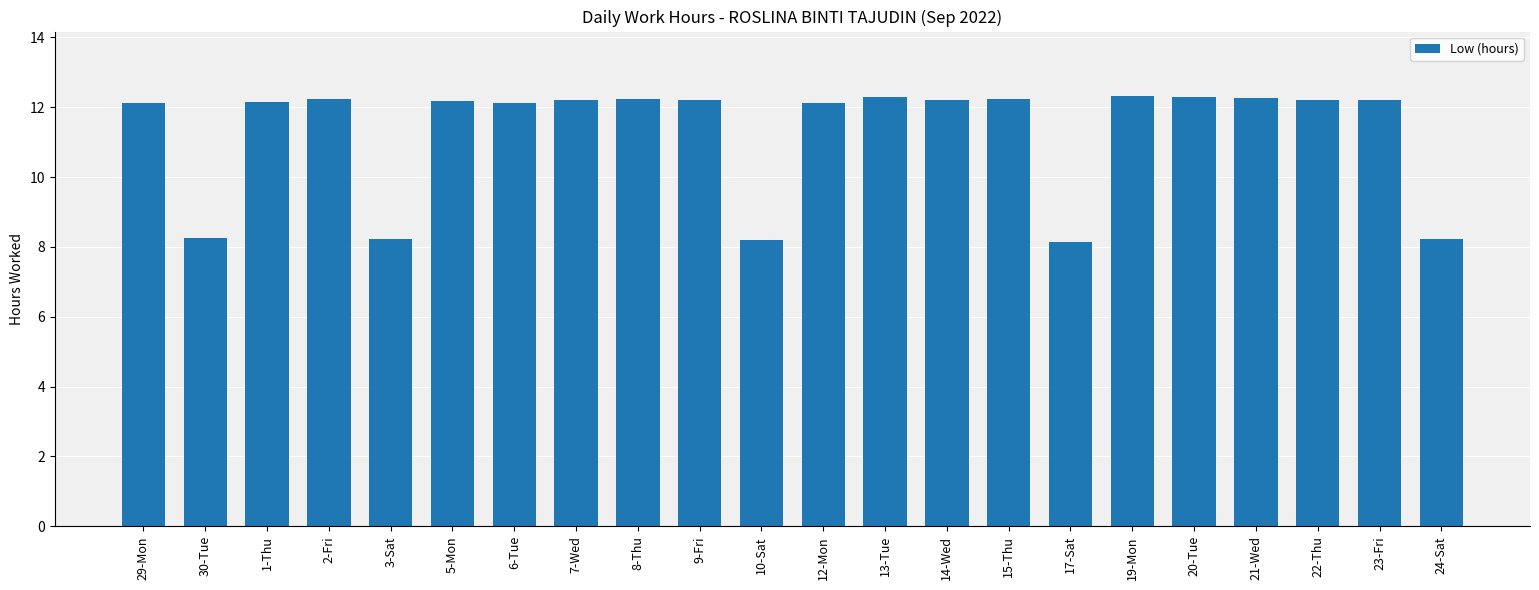

What is the minimum value shown in the chart?

8.1